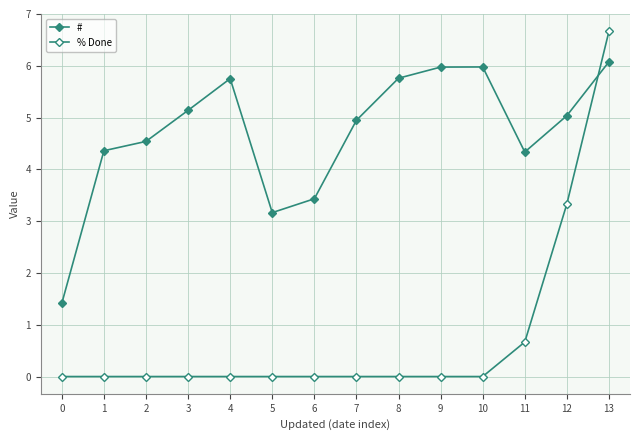

How many lines are shown in the chart?

2